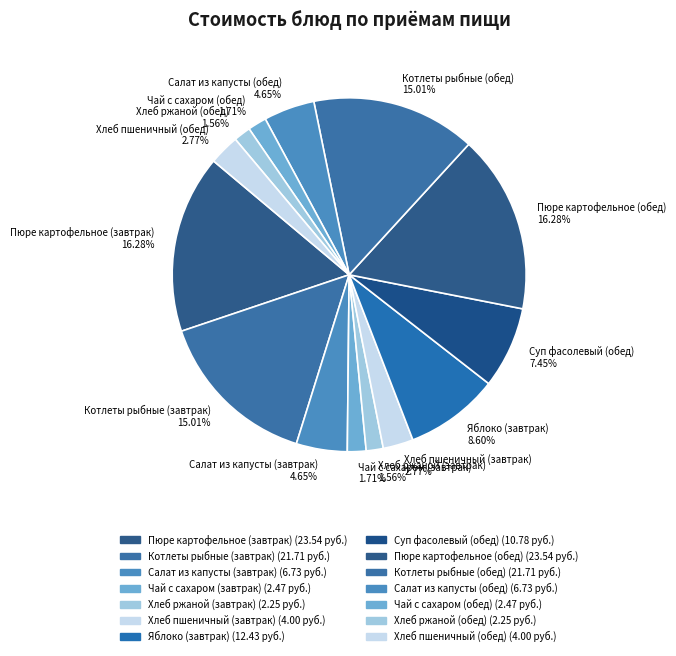

Is the sum of Салат из капусты (завтрак) and Хлеб пшеничный (обед) greater than half?

No